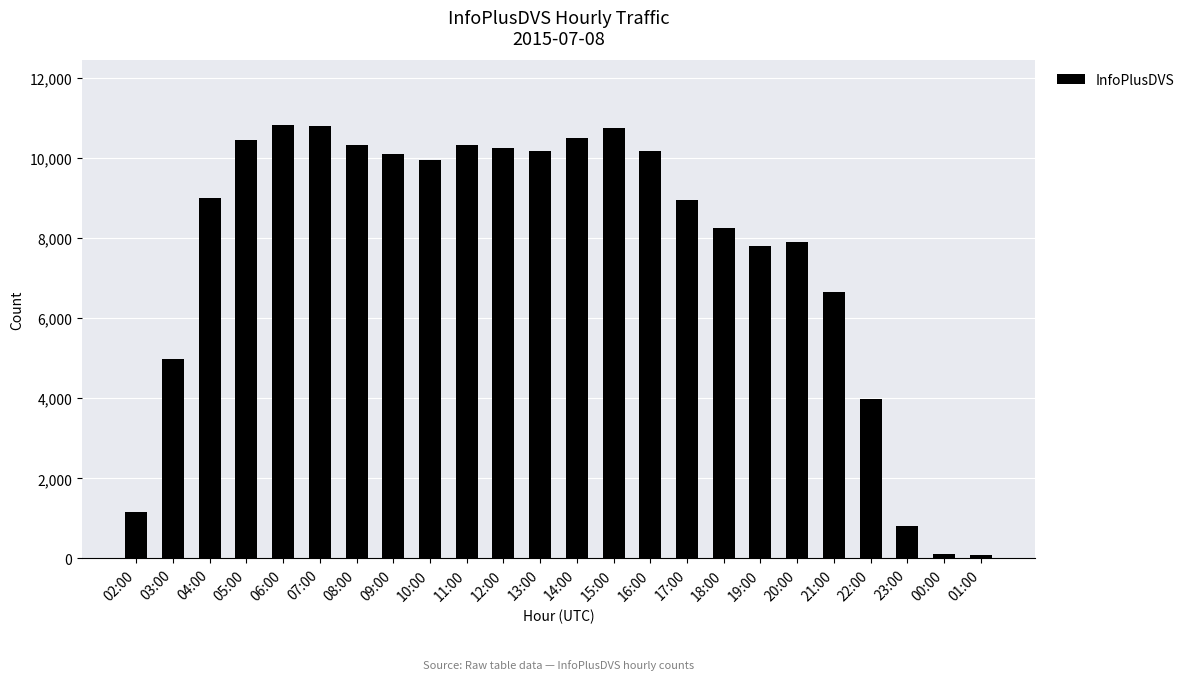

At which label is the value closest to 5455?

03:00